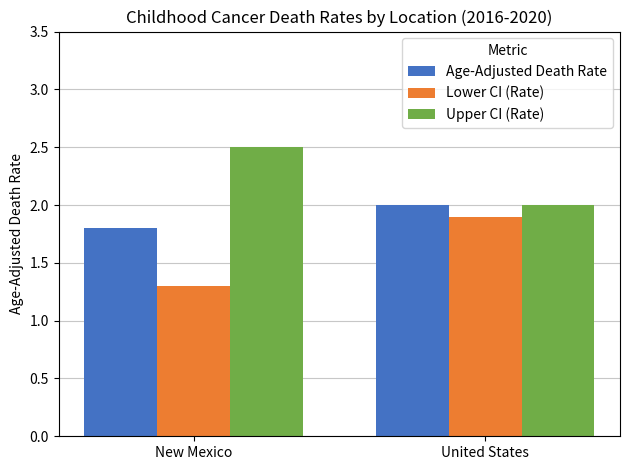

The value of Lower CI (Rate) at United States is 1.3. True or false?

False